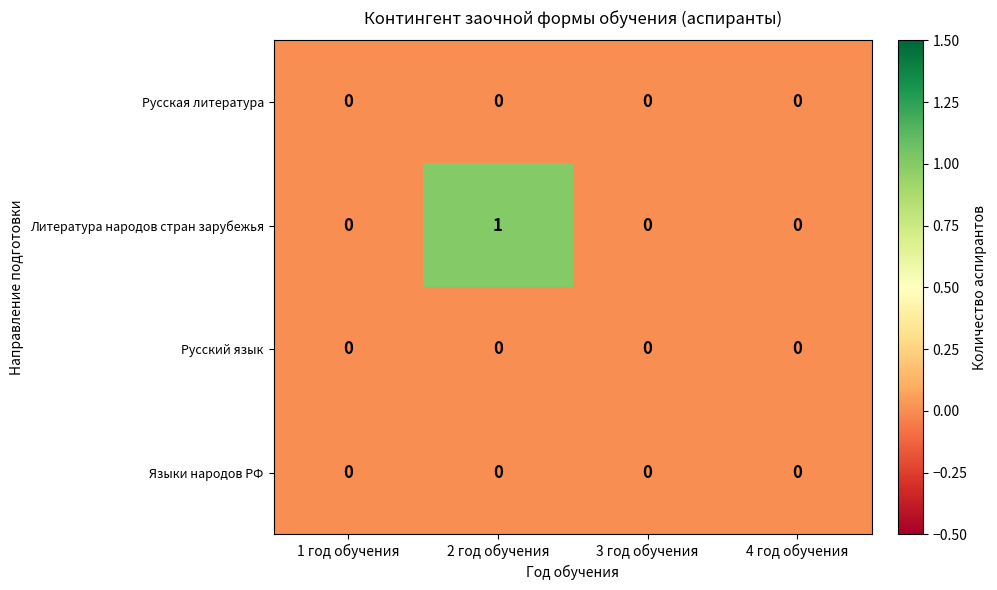

Which category has the highest value across all series?

2 год обучения